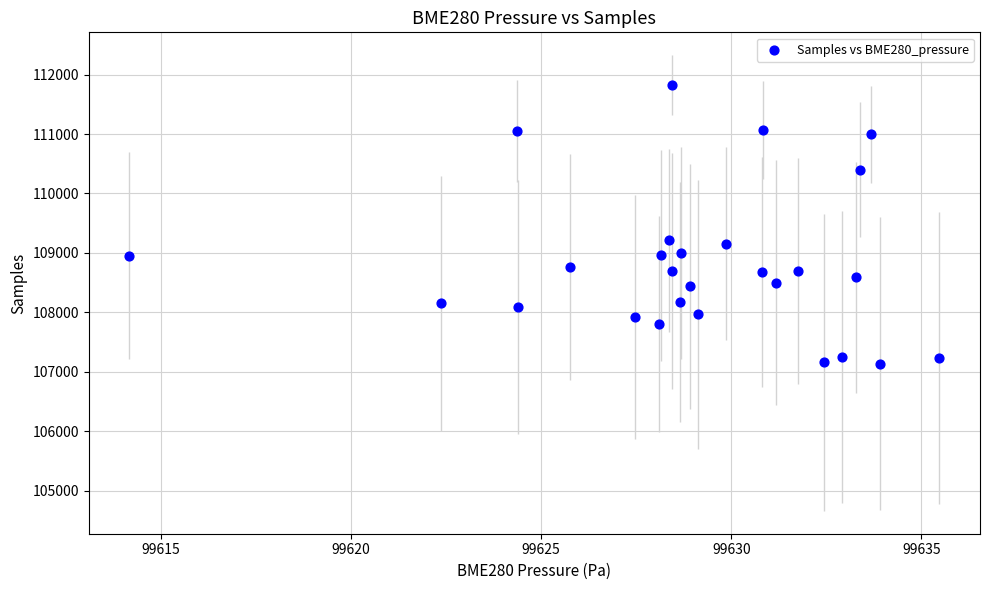

What is the range of Y values (max minus min)?

4689